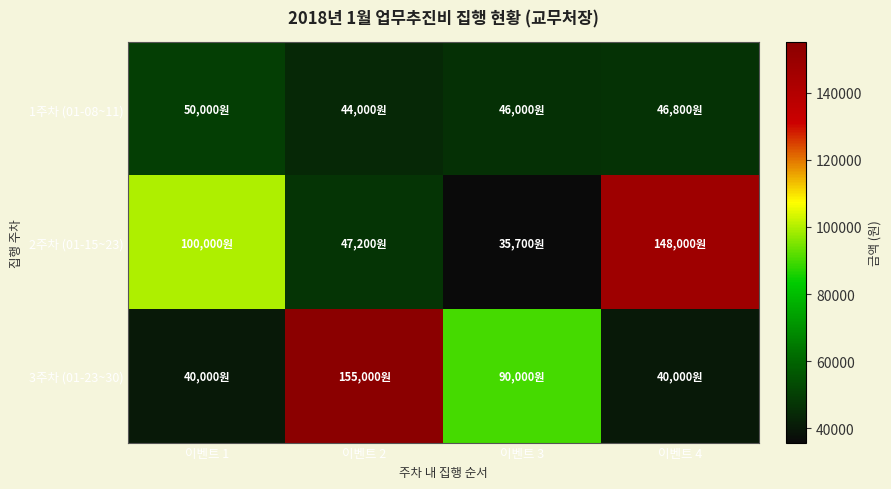

Rank the series at 이벤트 1 from lowest to highest value.

3주차 (01-23~30), 1주차 (01-08~11), 2주차 (01-15~23)